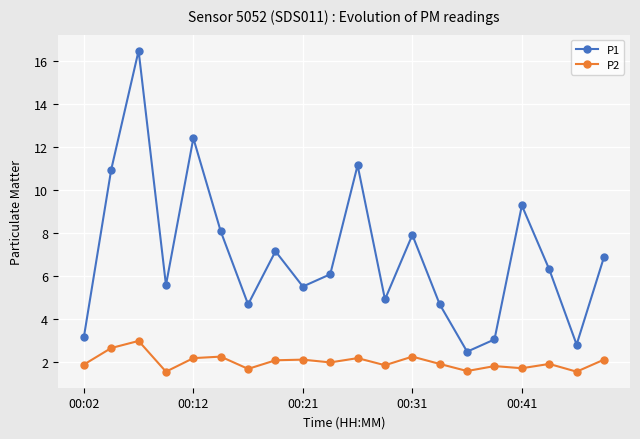

What are all the series names shown in the legend?

P1, P2